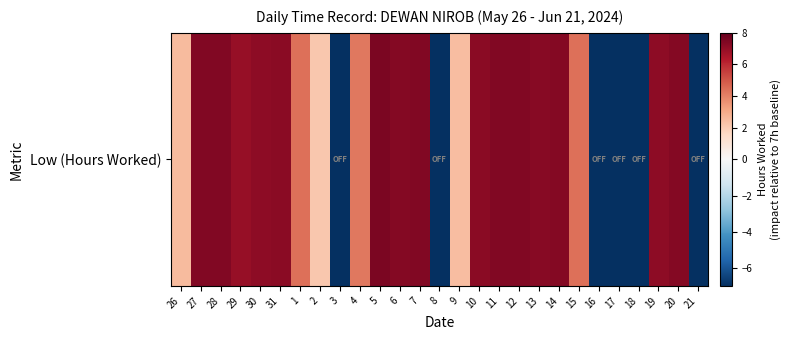

What is the sum of all values?

87.7